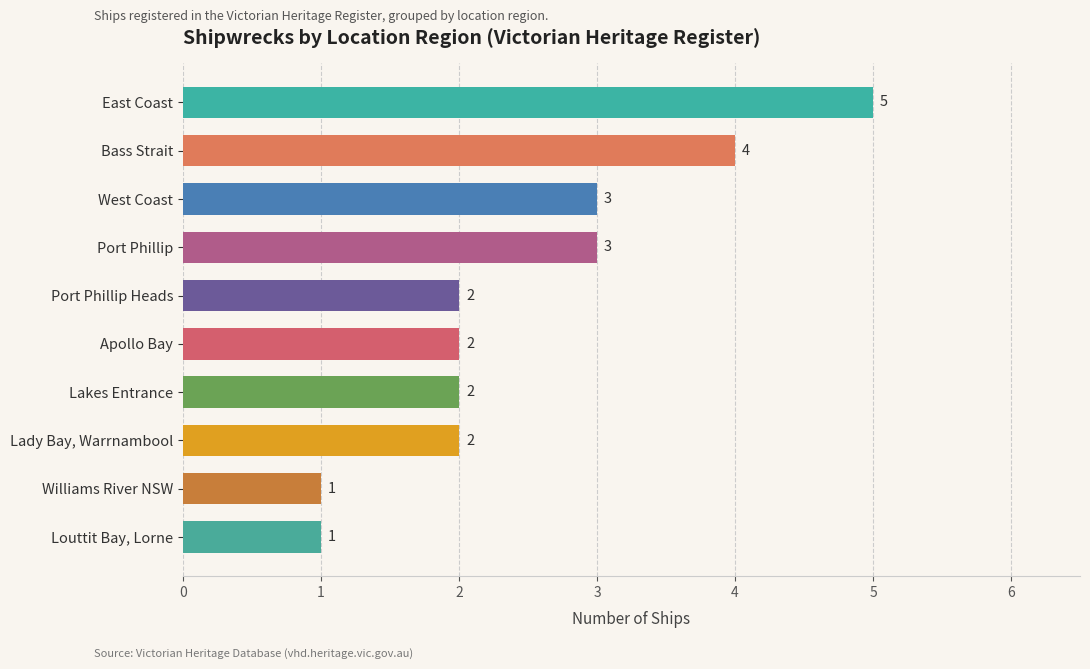

What is the greatest value displayed?

5